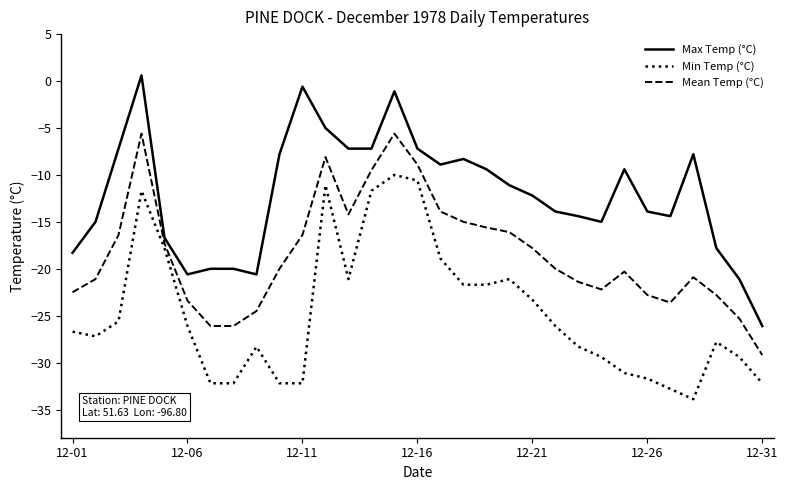

Reading left to right, transcribe all the data shown in this chart.

Max Temp (°C): -18.3	-15.0	-7.2	0.6	-16.7	-20.6	-20.0	-20.0	-20.6	-7.8	-0.6	-5.0	-7.2	-7.2	-1.1	-7.2	-8.9	-8.3	-9.4	-11.1	-12.2	-13.9	-14.4	-15.0	-9.4	-13.9	-14.4	-7.8	-17.8	-21.1	-26.1
Min Temp (°C): -26.7	-27.2	-25.6	-11.7	-17.8	-26.1	-32.2	-32.2	-28.3	-32.2	-32.2	-11.1	-21.1	-11.7	-10.0	-10.6	-18.9	-21.7	-21.7	-21.1	-23.3	-26.1	-28.3	-29.4	-31.1	-31.7	-32.8	-33.9	-27.8	-29.4	-32.2
Mean Temp (°C): -22.5	-21.1	-16.4	-5.6	-17.3	-23.4	-26.1	-26.1	-24.5	-20.0	-16.4	-8.1	-14.2	-9.5	-5.6	-8.9	-13.9	-15.0	-15.6	-16.1	-17.8	-20.0	-21.4	-22.2	-20.3	-22.8	-23.6	-20.9	-22.8	-25.3	-29.2